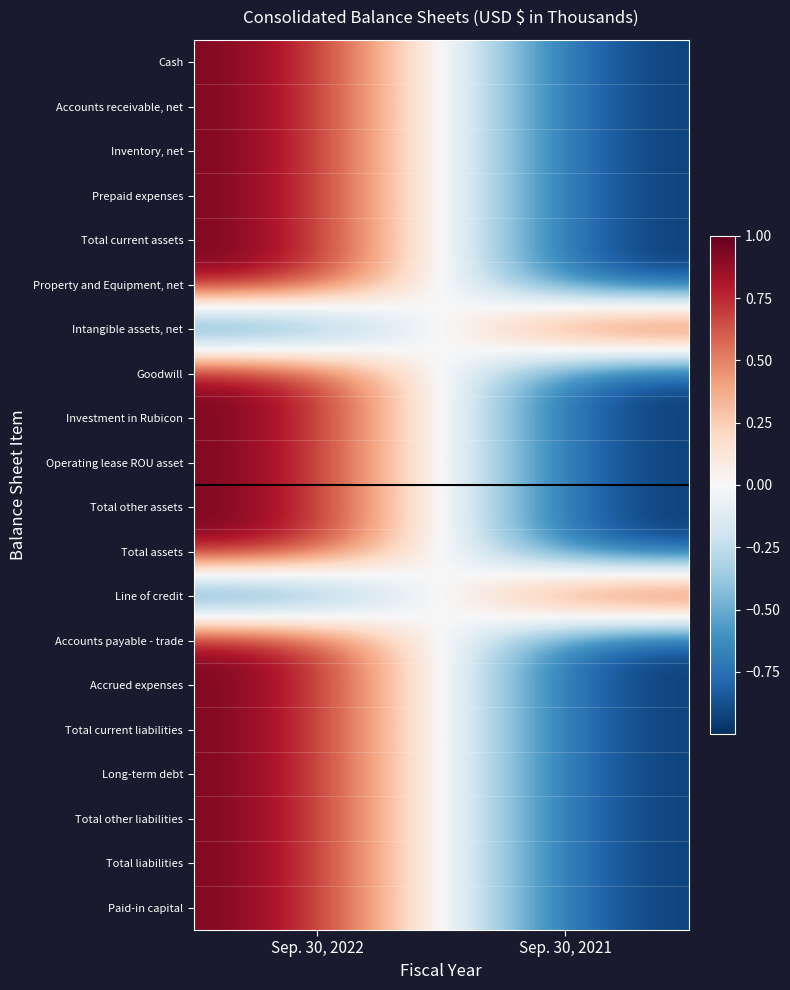

At which category is the sum across all series the highest?

Sep. 30, 2022